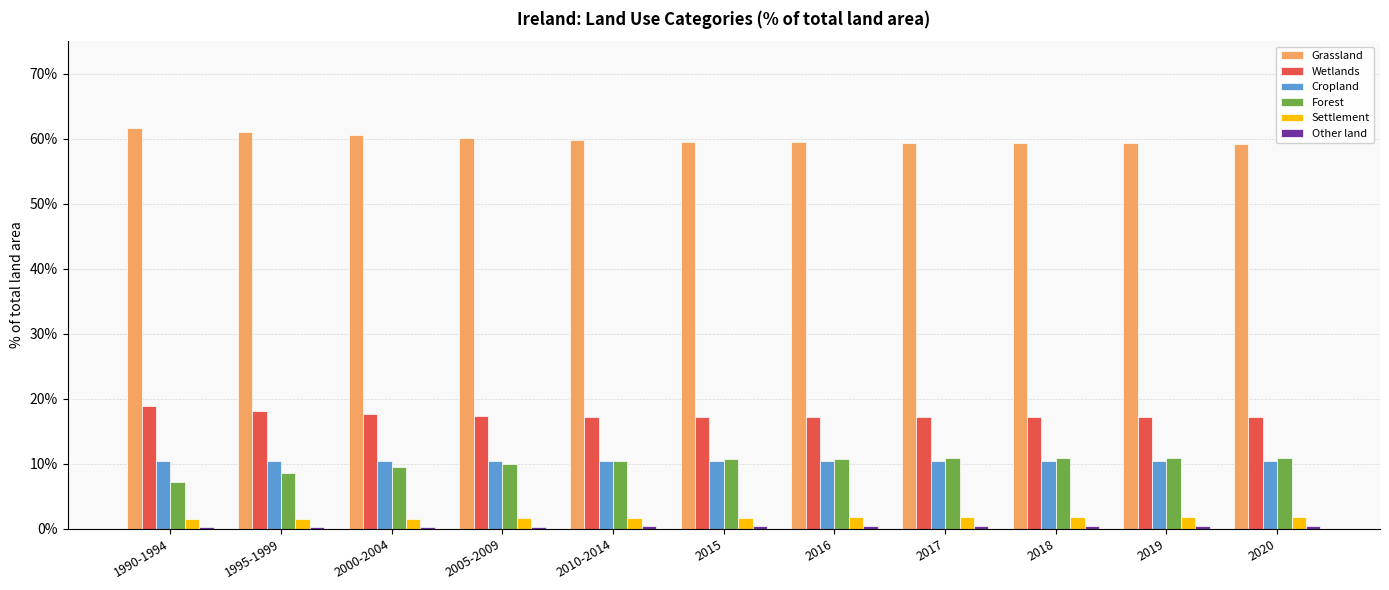

What is the label of the 8th bar from the right?

2005-2009